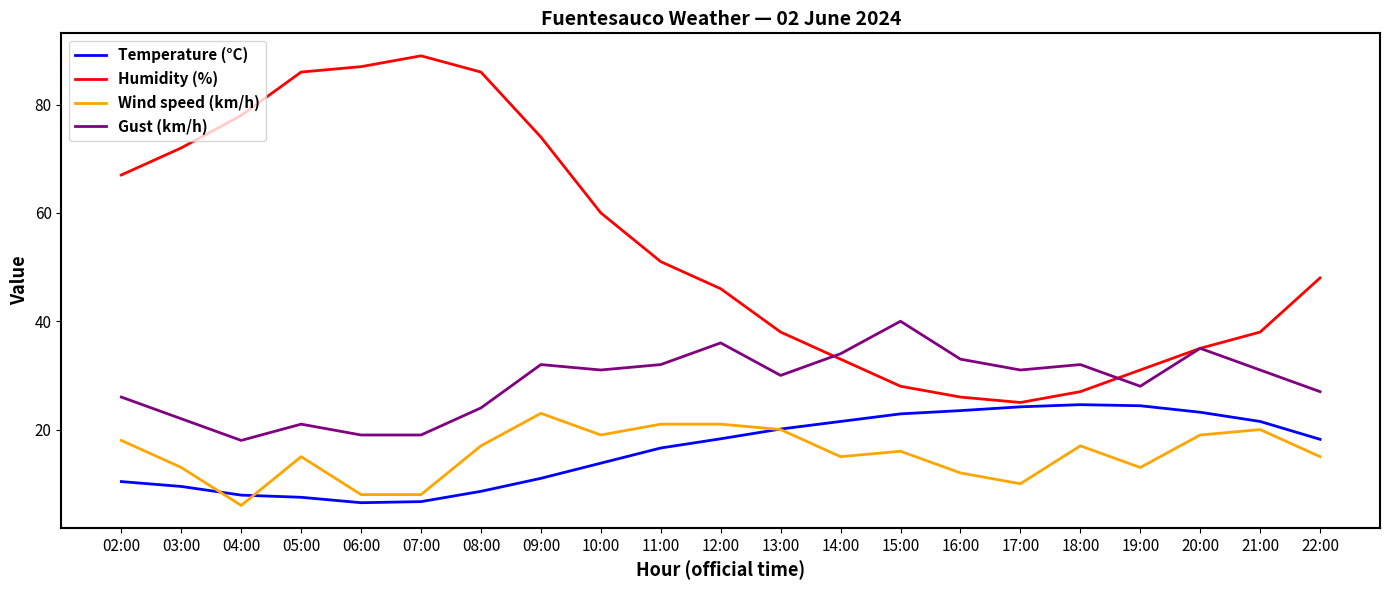

After their last crossing, which series has the higher values: Wind speed (km/h) or Temperature (°C)?

Temperature (°C)